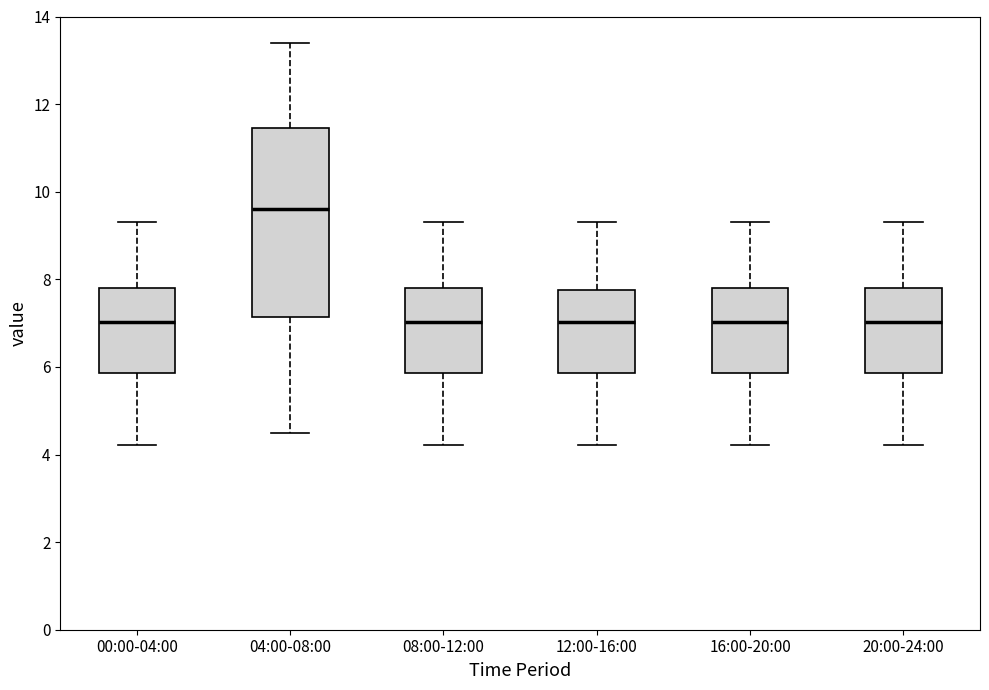

Which box is the tallest, from its lower edge to its upper edge?

04:00-08:00